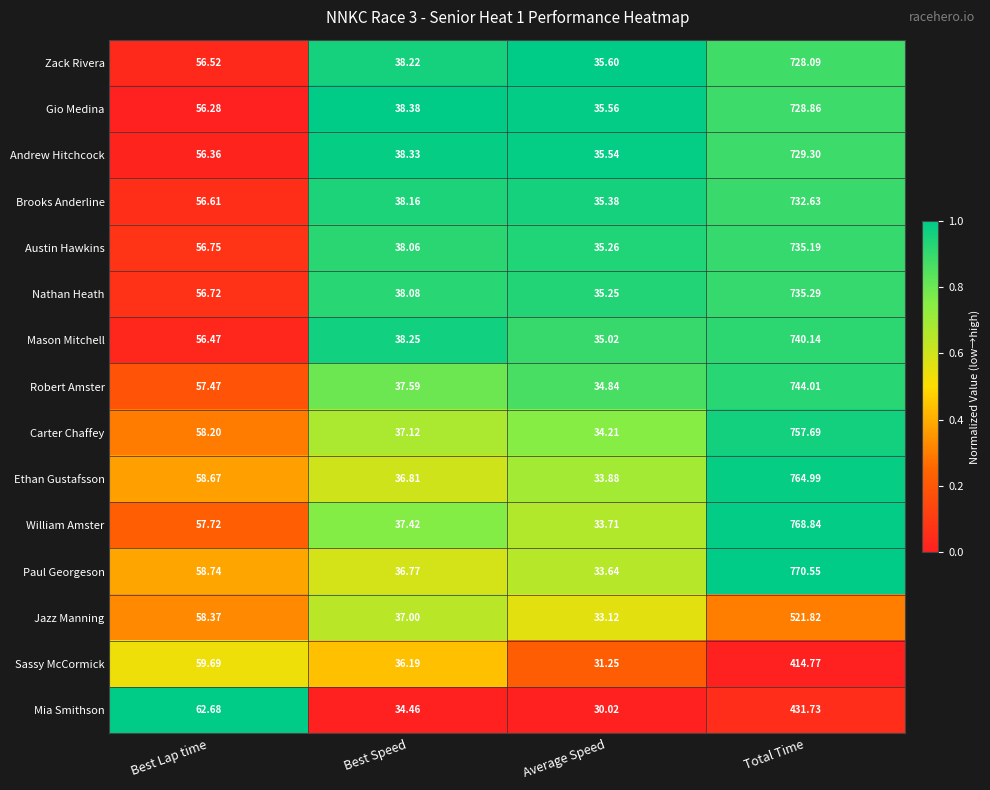

Count the number of data series in this chart.

15